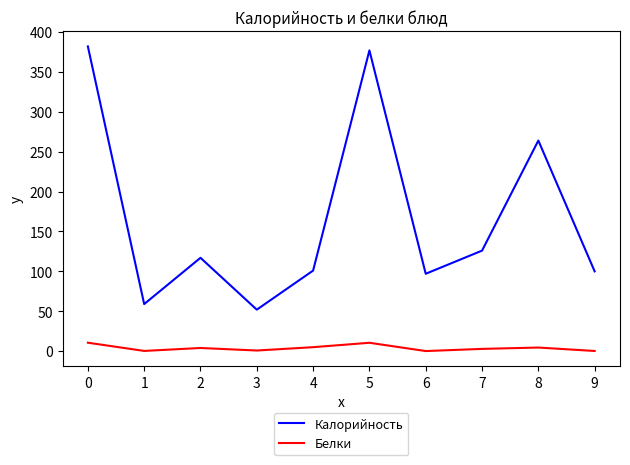

Rank the series by their average value, from highest to lowest.

Калорийность, Белки